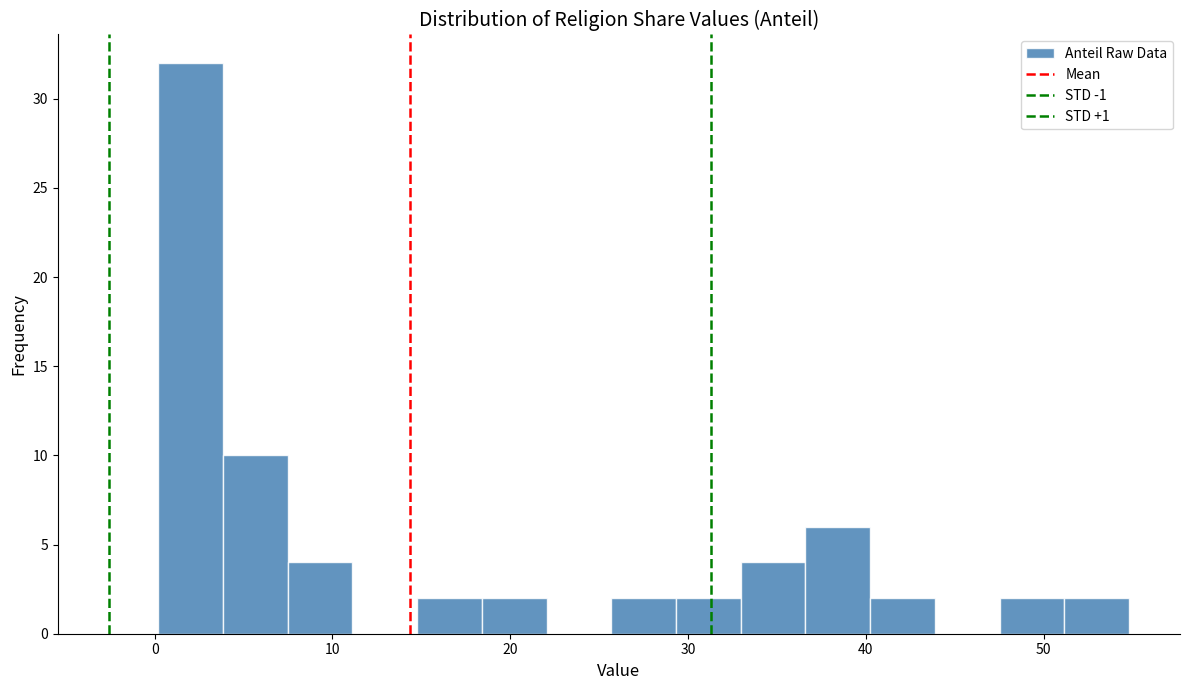

Around what value on the x-axis is the tallest bar? Give the approximate position of its centre, as read against the axis.

2